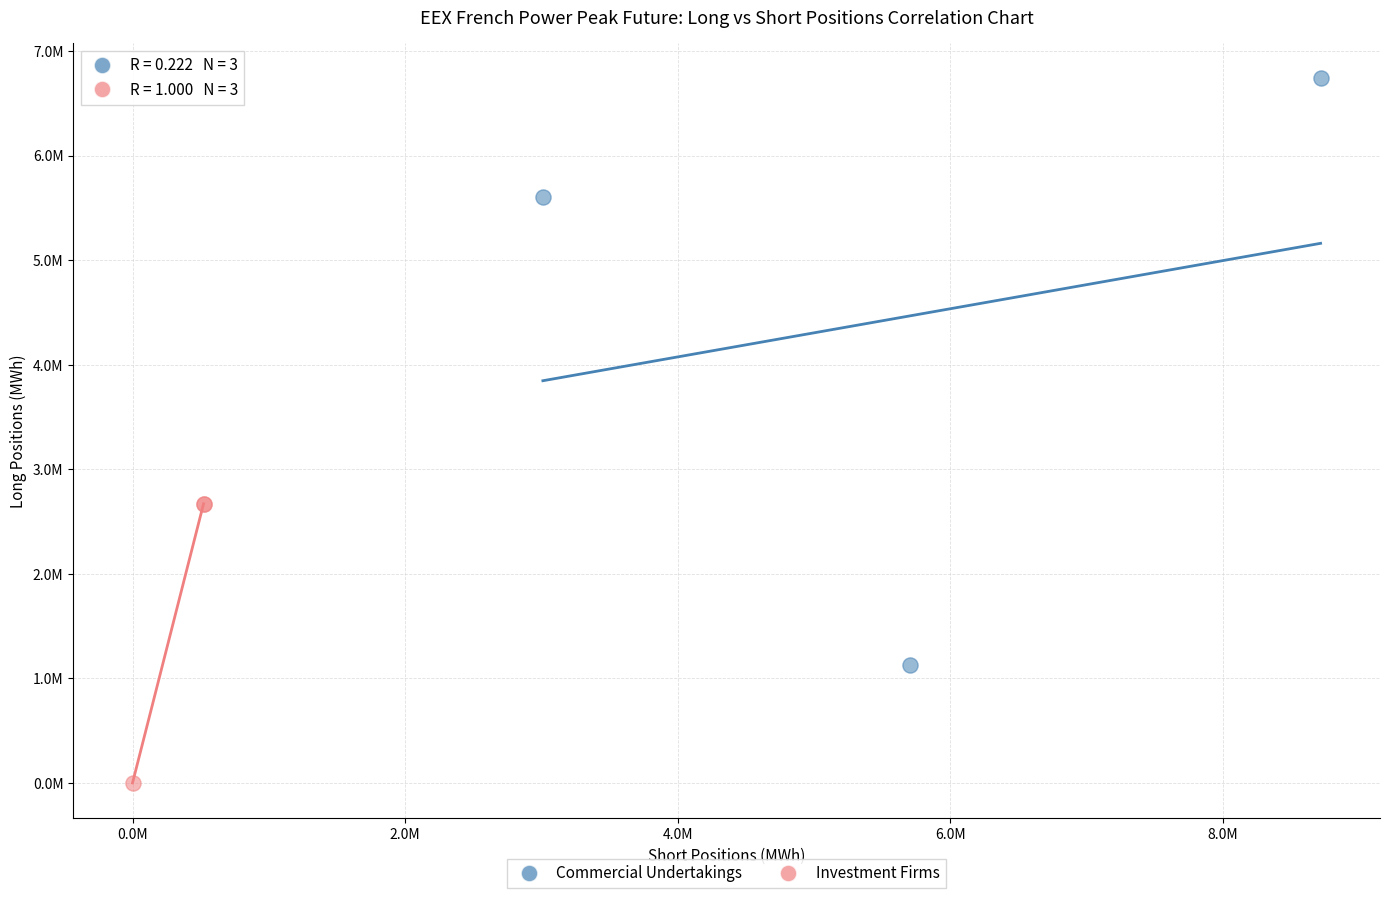

Which series reaches the minimum Y coordinate?

Investment Firms